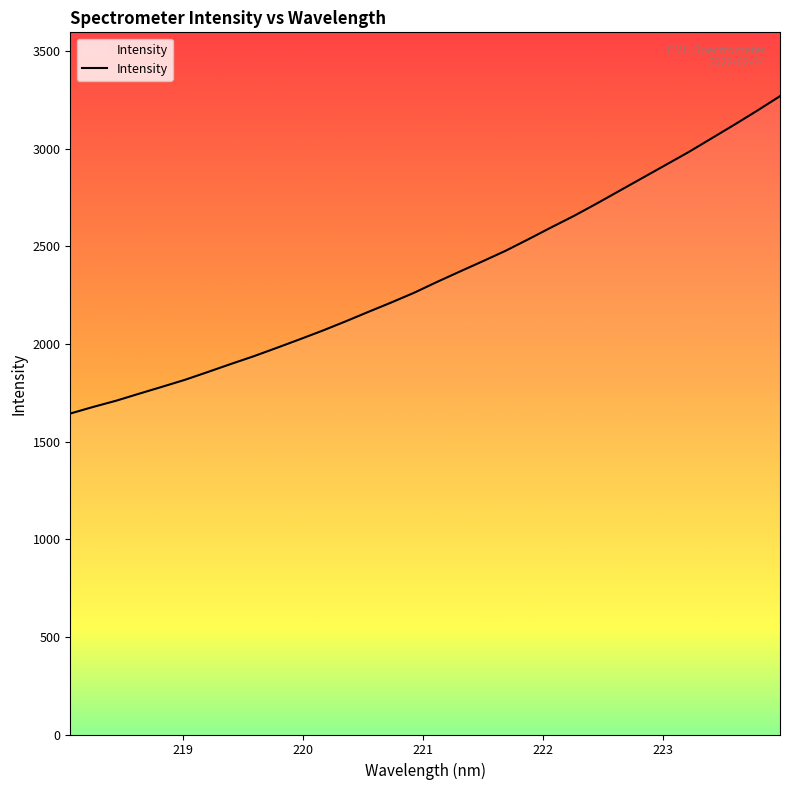

Reading left to right, extract all data points from this chart.

1644.1	1678.0	1709.8	1745.6	1780.8	1816.7	1856.7	1897.6	1937.3	1980.1	2023.6	2068.2	2115.3	2164.3	2212.4	2262.3	2317.7	2371.1	2423.8	2477.5	2536.9	2597.6	2657.0	2720.6	2786.3	2851.8	2917.4	2983.2	3053.1	3123.2	3195.3	3269.8